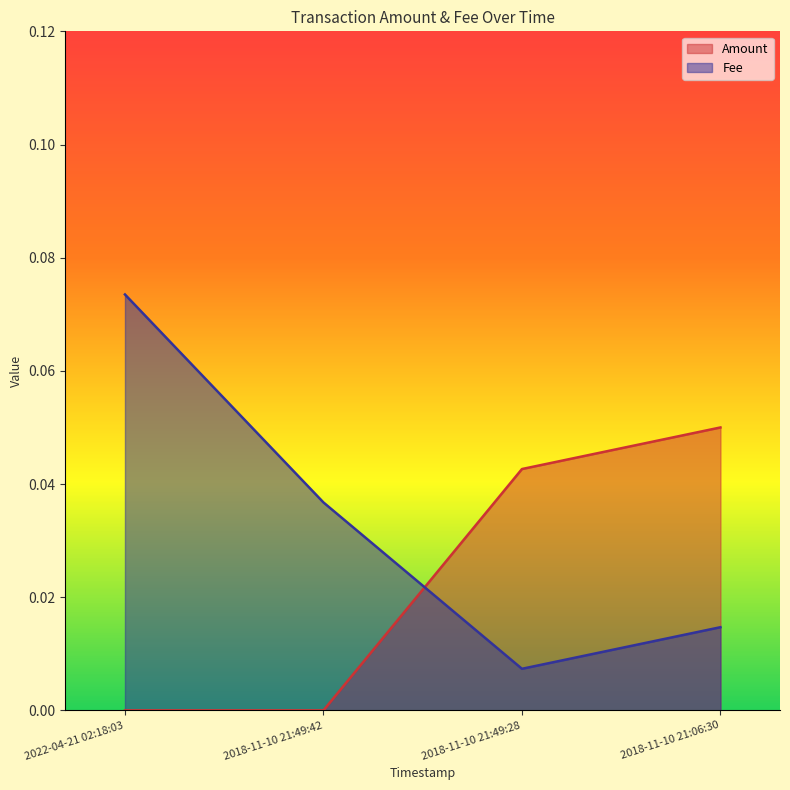

The value of Fee at 2018-11-10 21:49:42 is 0.0. True or false?

False